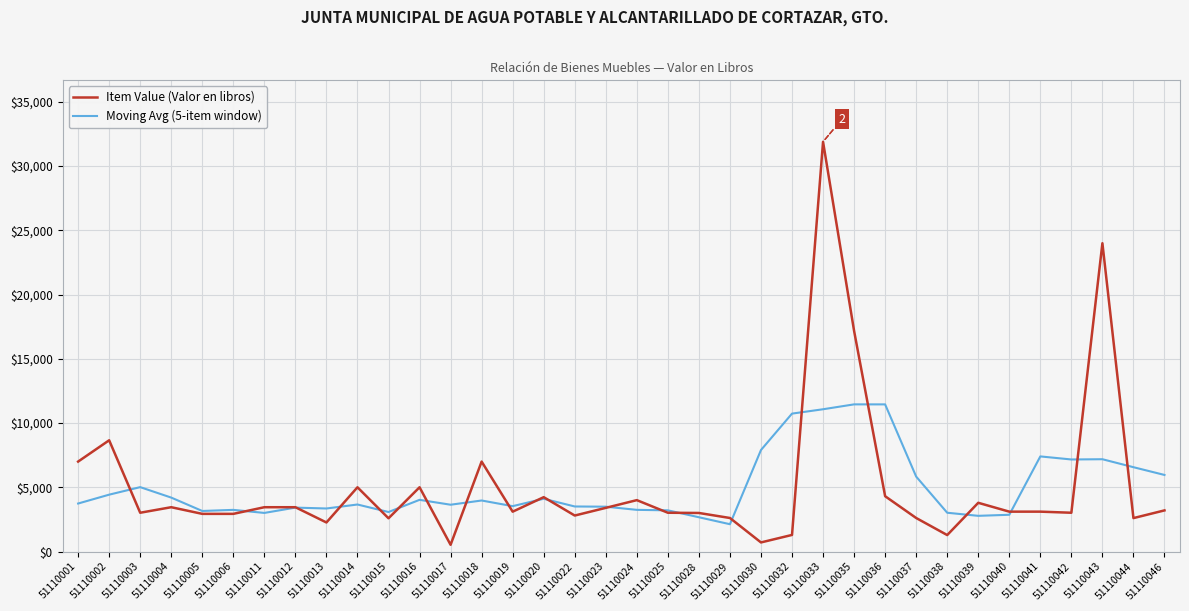

What is the lowest value of the Moving Avg (5-item window) series?

2124.3